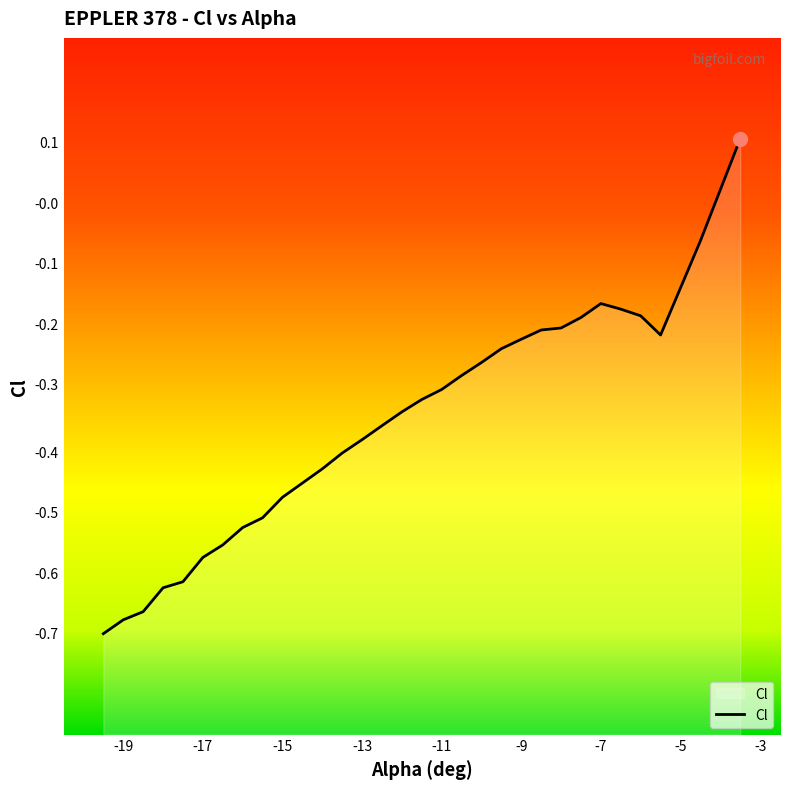

True or false: the data has more than 1 interior local peaks.

False